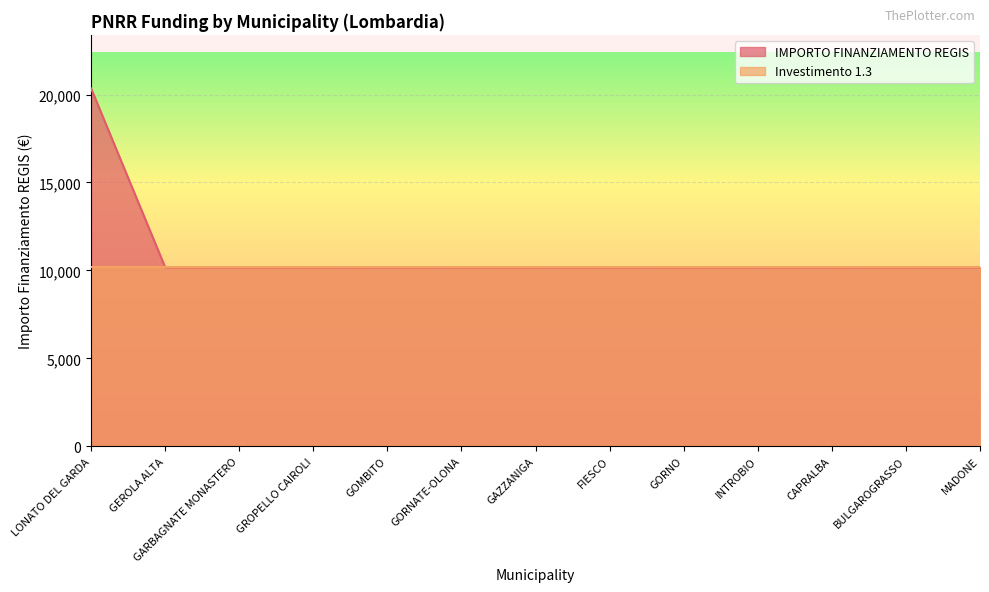

What is the label of the 12th point from the right?

GEROLA ALTA